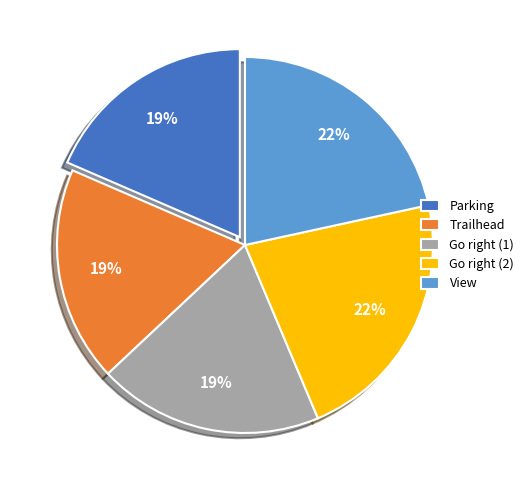

Does Parking represent more than half of the total?

No